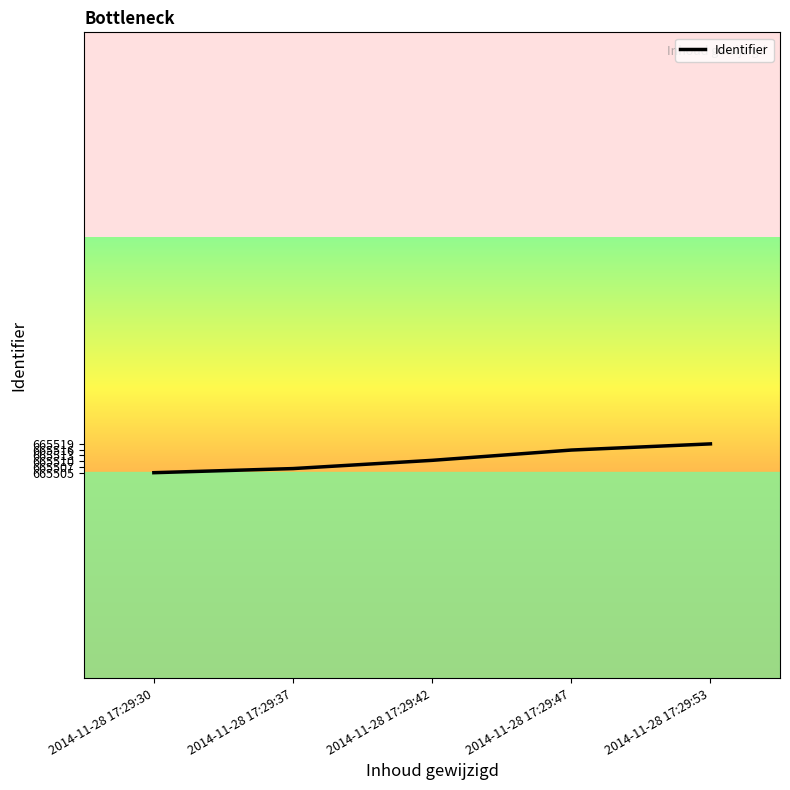

What is the difference between the maximum and minimum values?

14